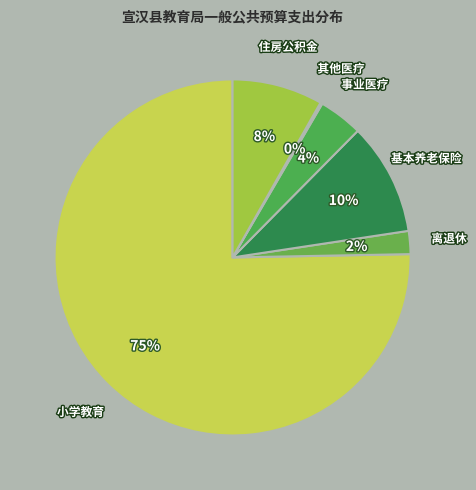

Is it true that 小学教育 is 75% of the pie?

True